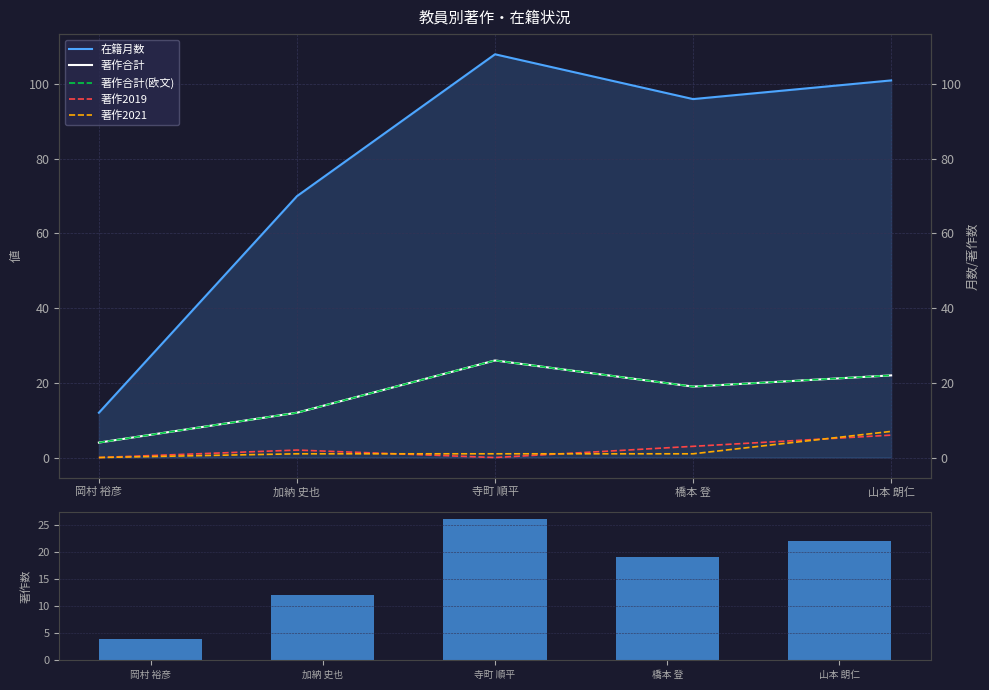

Reading left to right, transcribe all the data shown in this chart.

在籍月数: 12	70	108	96	101
著作合計: 4	12	26	19	22
著作合計(欧文): 4	12	26	19	22
著作2019: 0	2	0	3	6
著作2021: 0	1	1	1	7